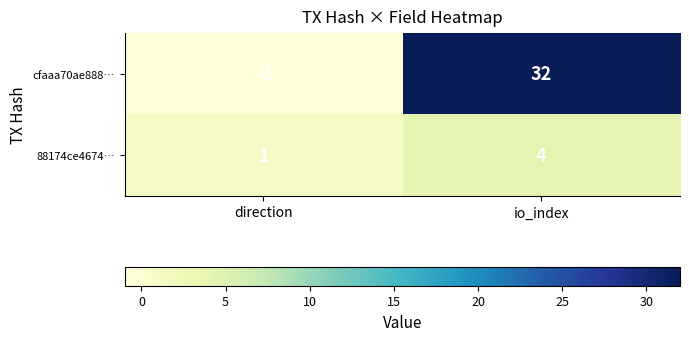

Where is 88174ce4674… nearest to the value 2?

direction